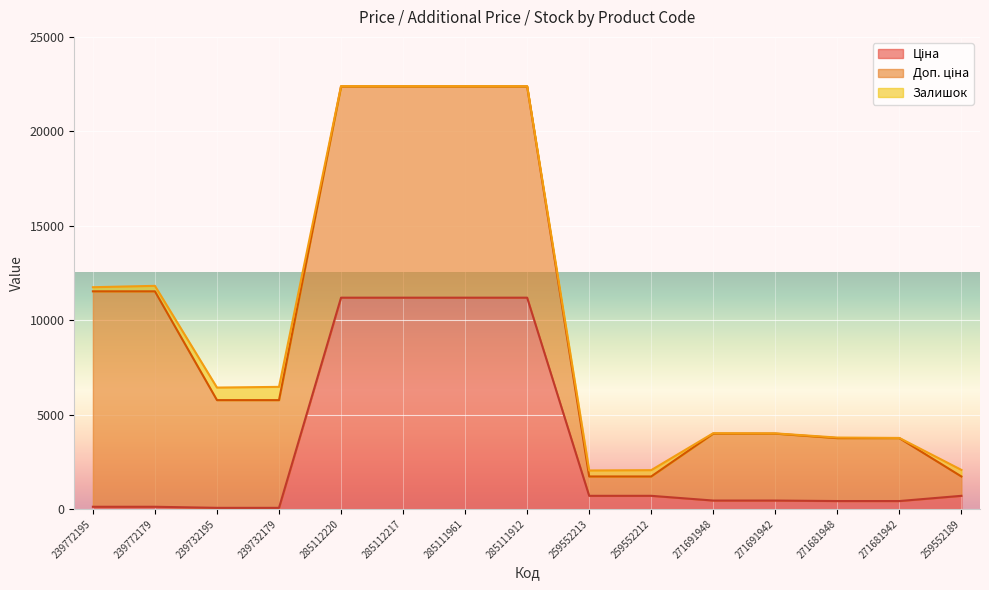

At which label does Залишок first exceed 30?

239772195